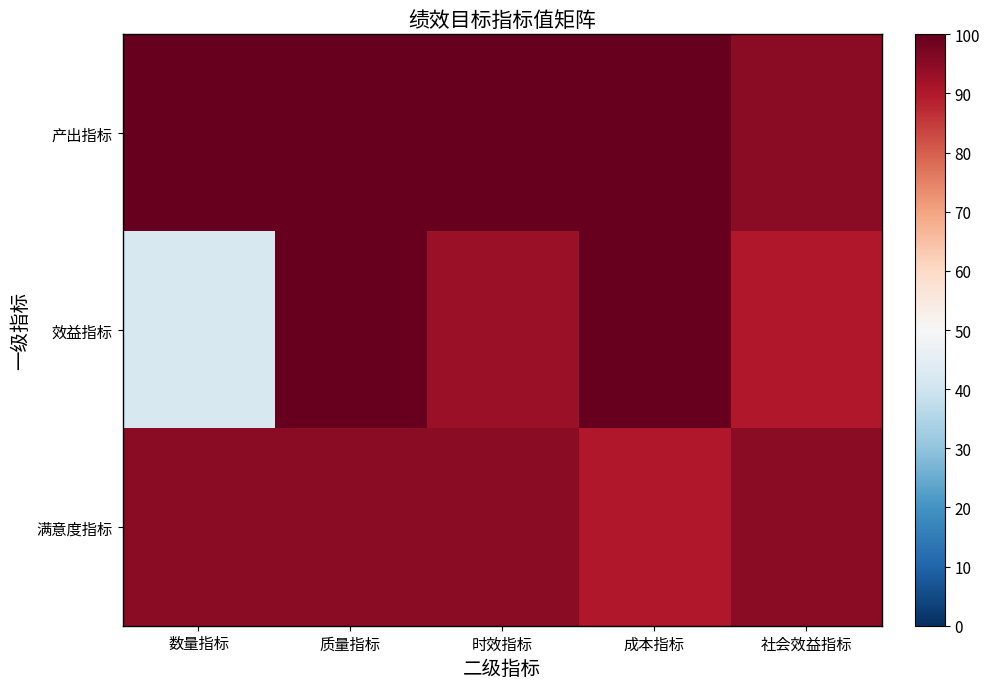

Which category has the lowest value across all series?

数量指标